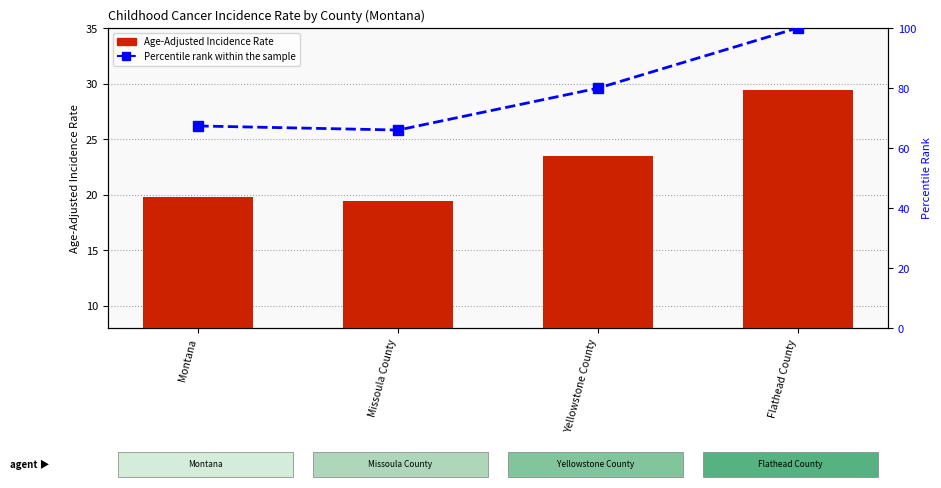

How many values in the Percentile rank within the sample series are below 79?

2